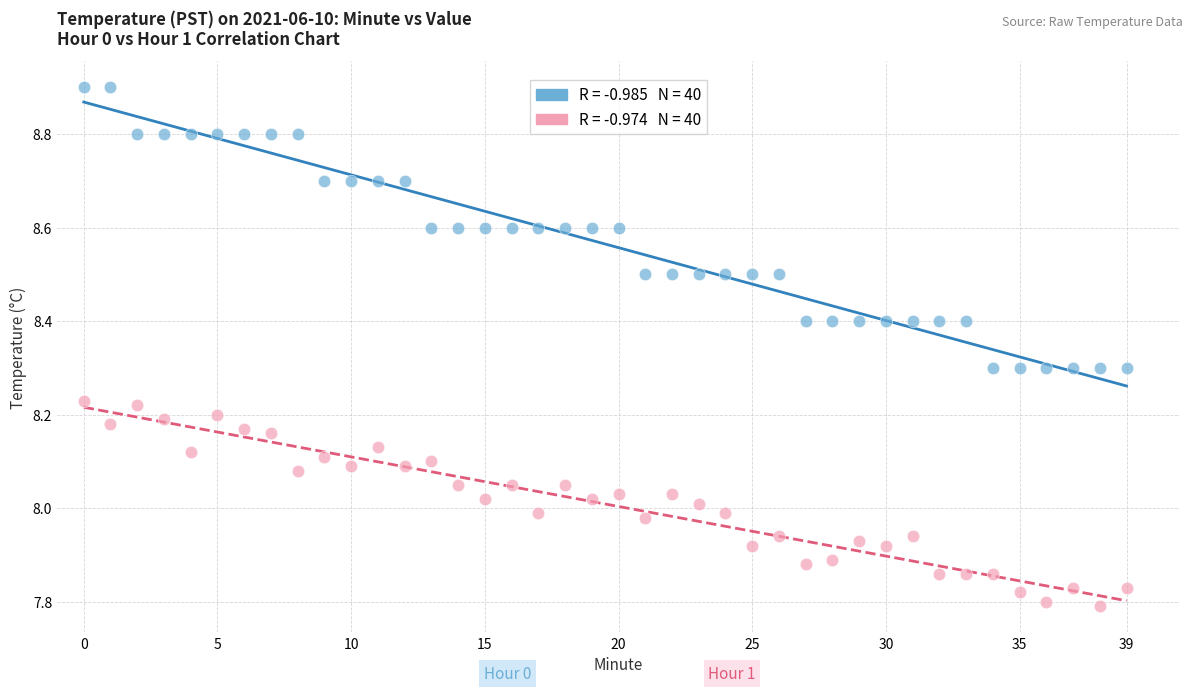

Across all data points, what is the range of Y values (max minus min)?

1.1